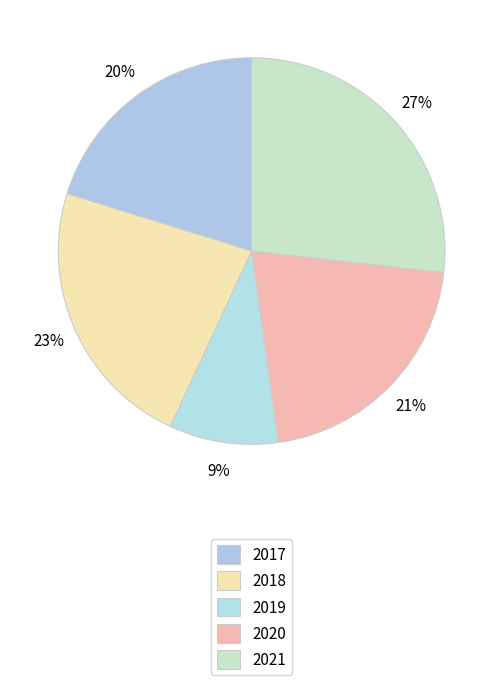

Is it true that 2020 is 21% of the pie?

True